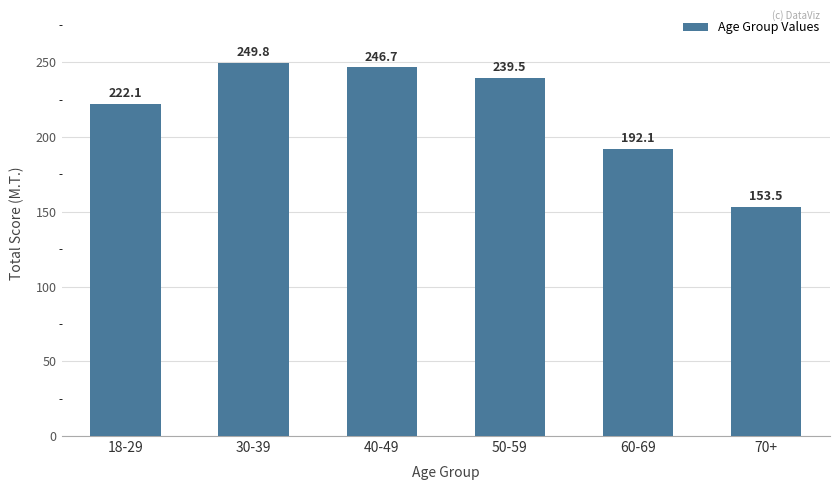

How many series are shown in this chart?

1